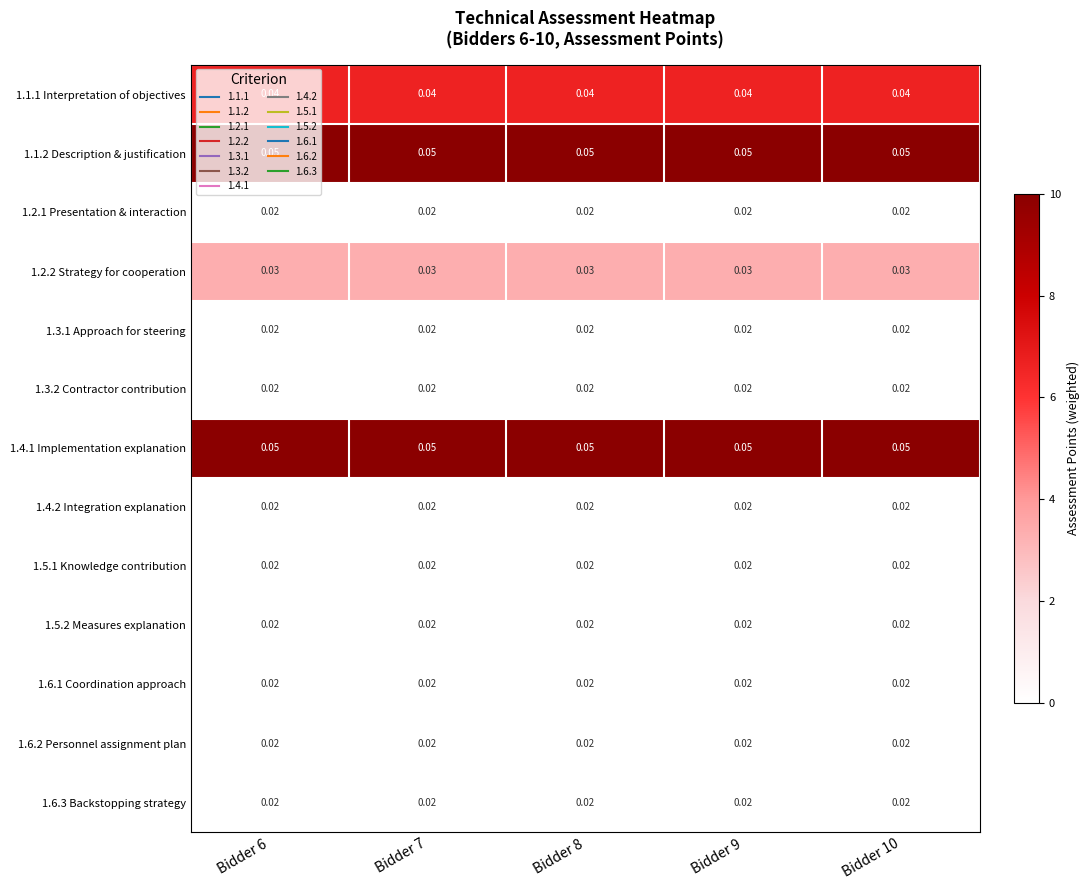

How many distinct data groups are displayed?

13